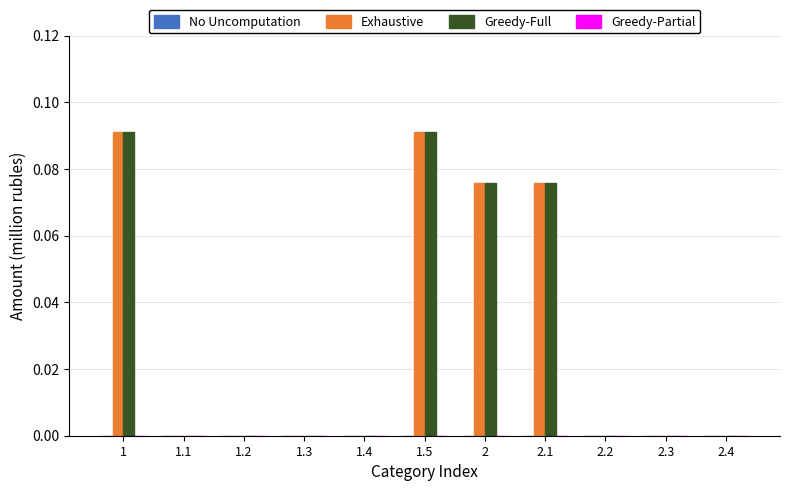

The Greedy-Full series shows -0.1 at 1.1. True or false?

False